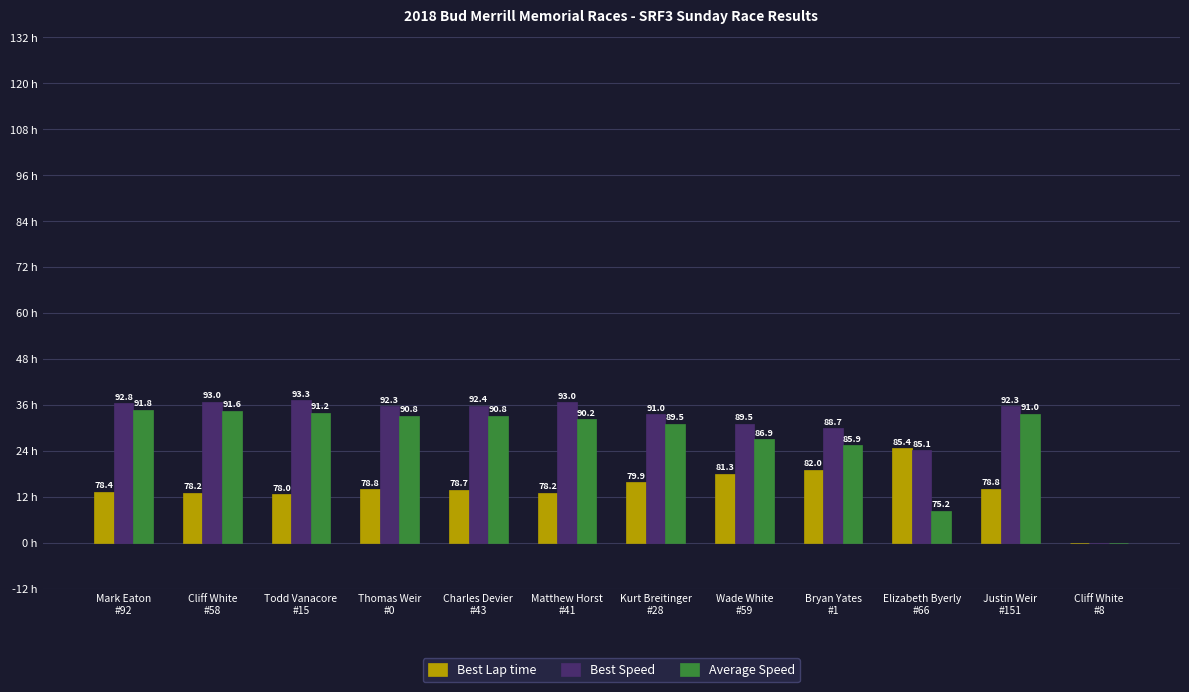

What are all the series names shown in the legend?

Best Lap time, Best Speed, Average Speed